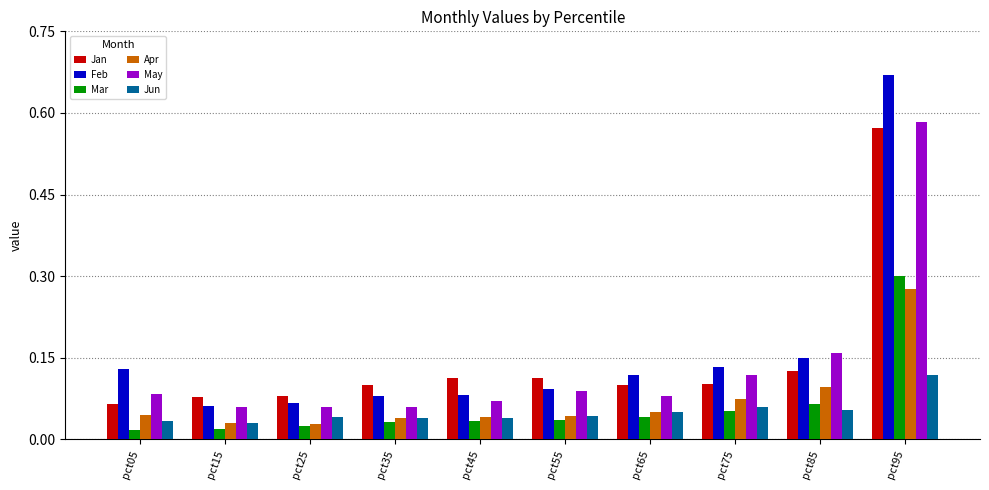

What is the sum of all May values?

1.4